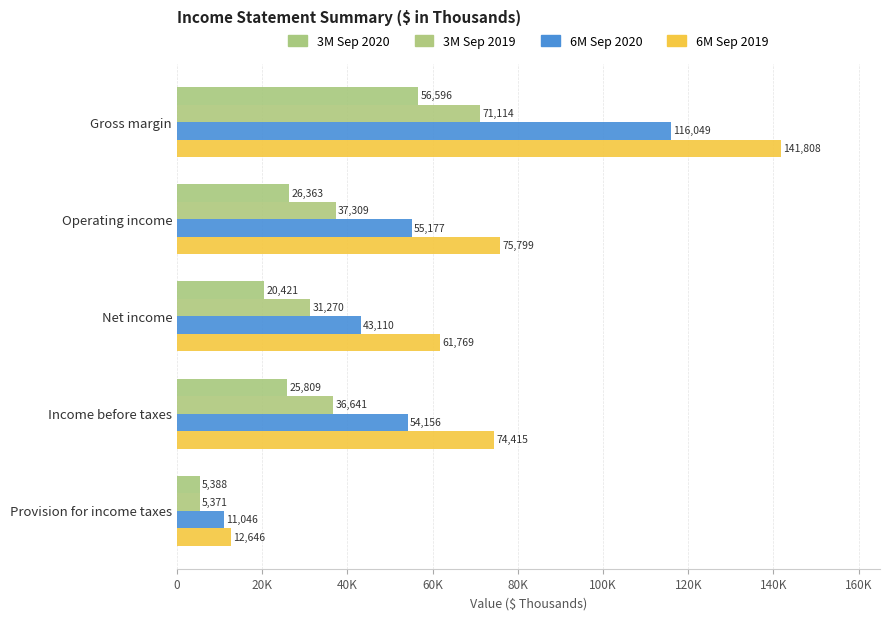

Rank the categories by 3M Sep 2020 value from lowest to highest.

Provision for income taxes, Net income, Income before taxes, Operating income, Gross margin